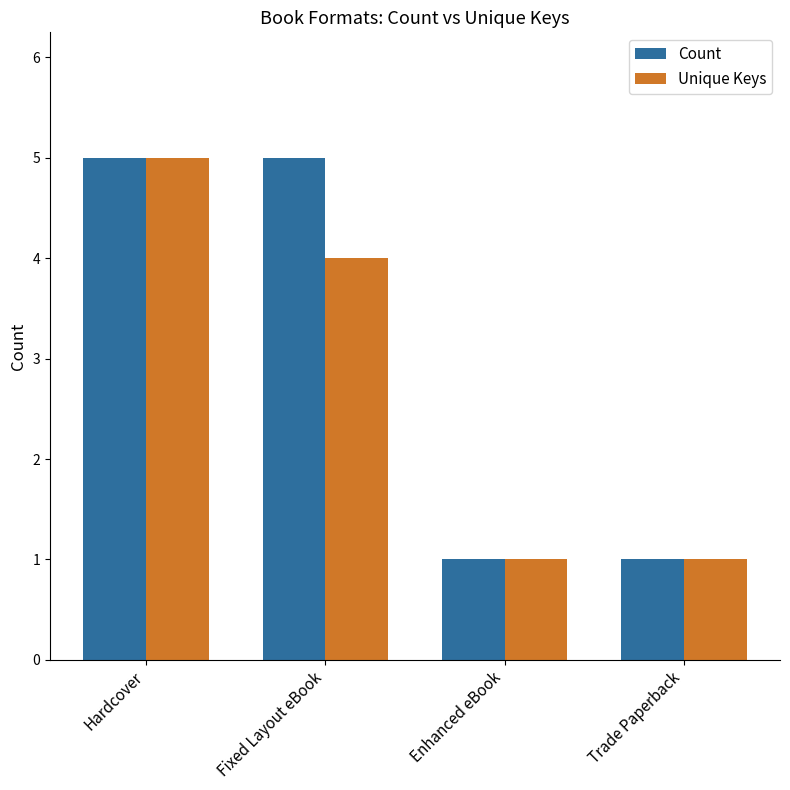

Read the Unique Keys value at Trade Paperback.

1